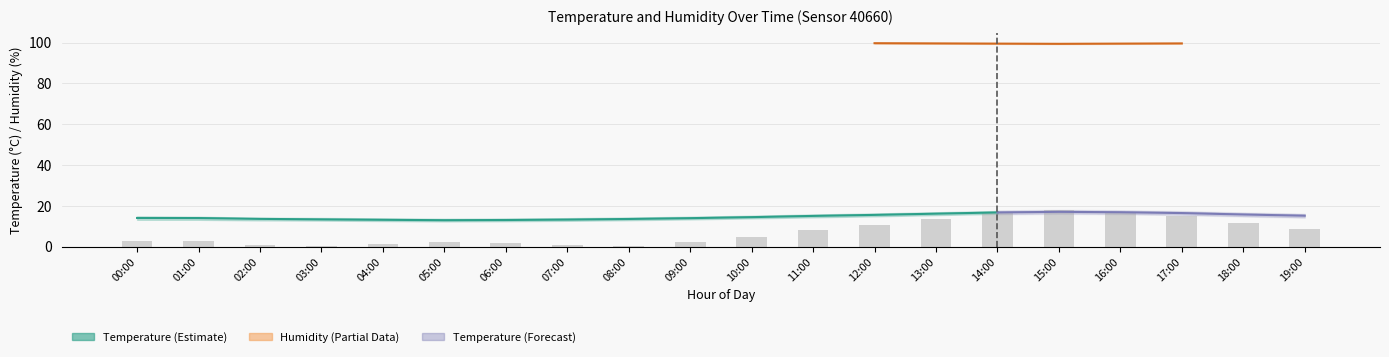

What is the value of the humidity bar at the 15th from the left?

99.5